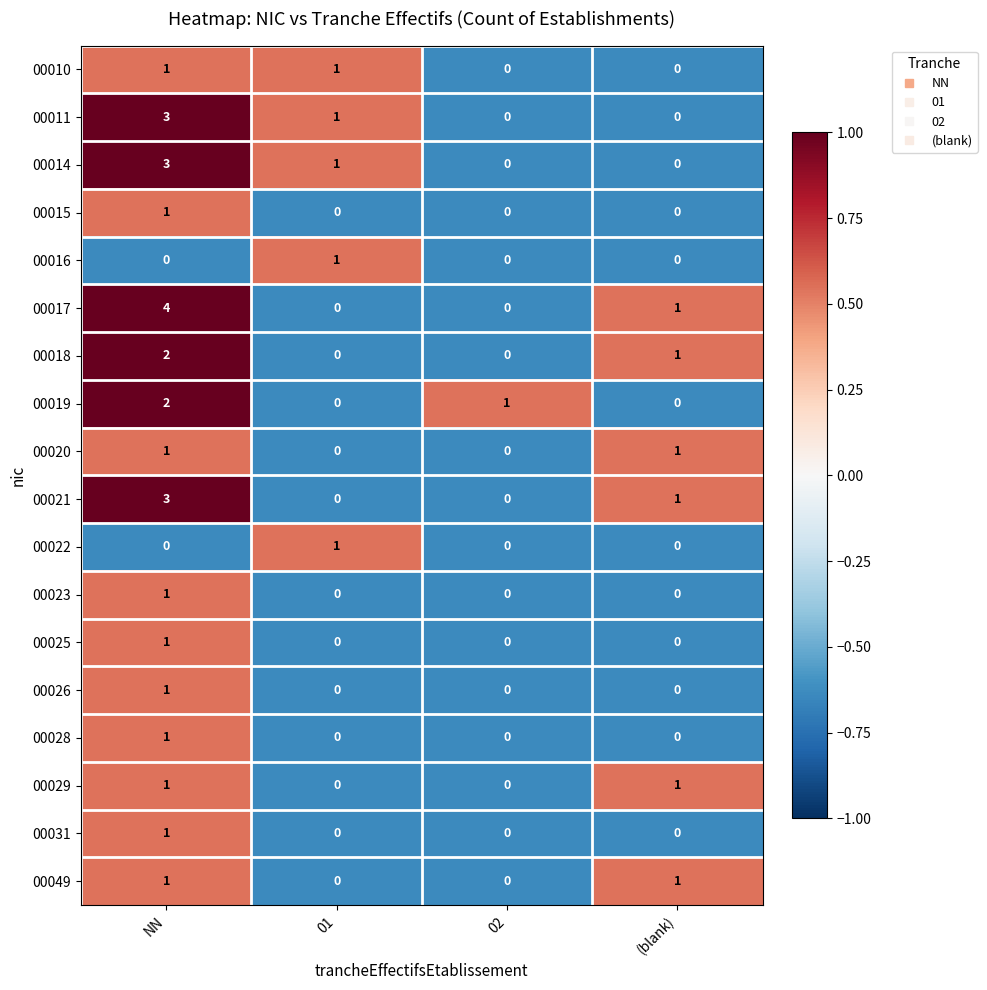

How many data points does each series have?

4